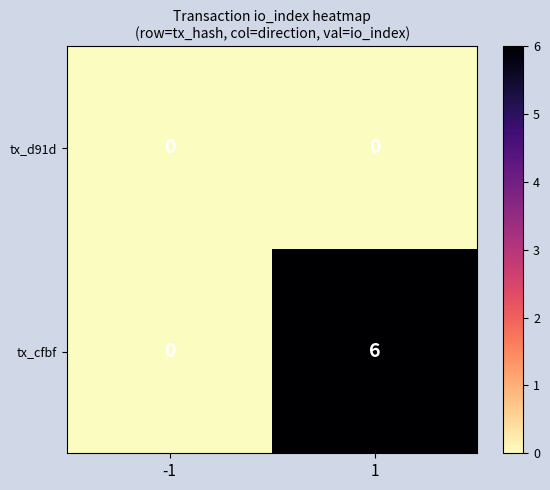

What is the sum of the tx_cfbf values at 1 and -1?

6